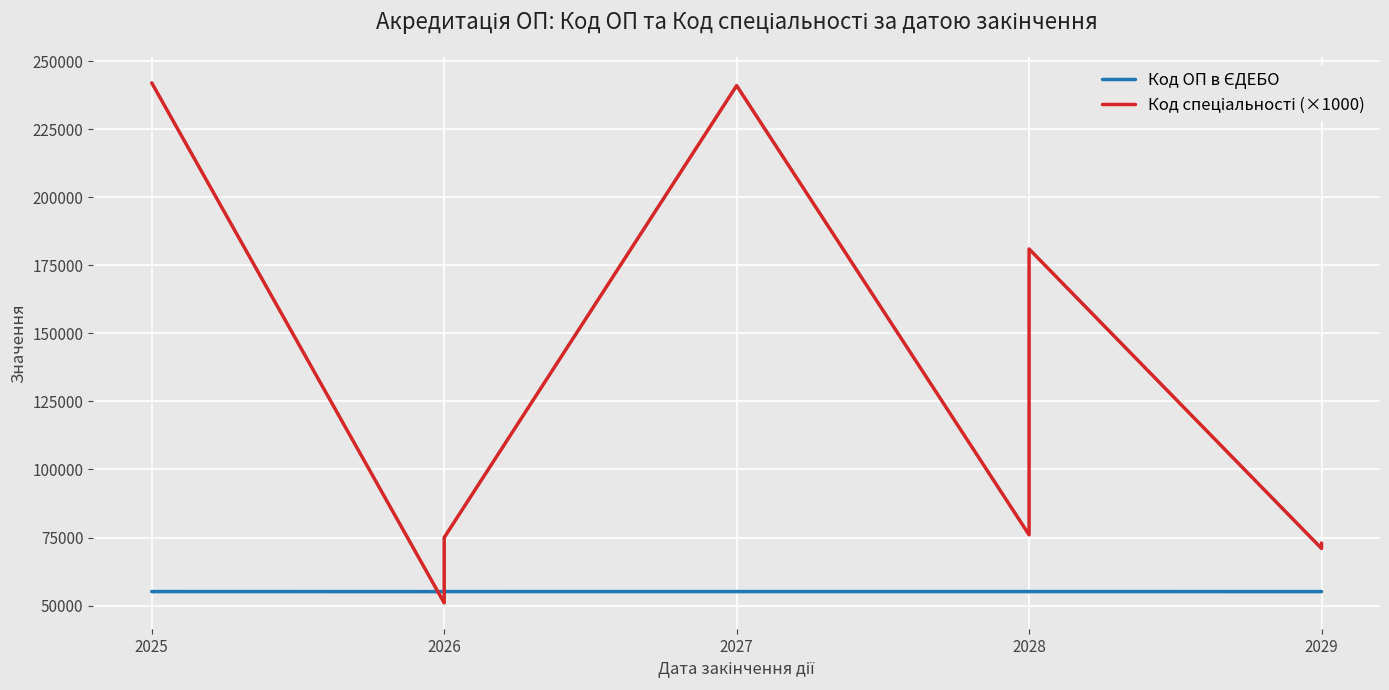

Between 2025 and 2028, which series saw the biggest shift?

Код спеціальності (×1000)